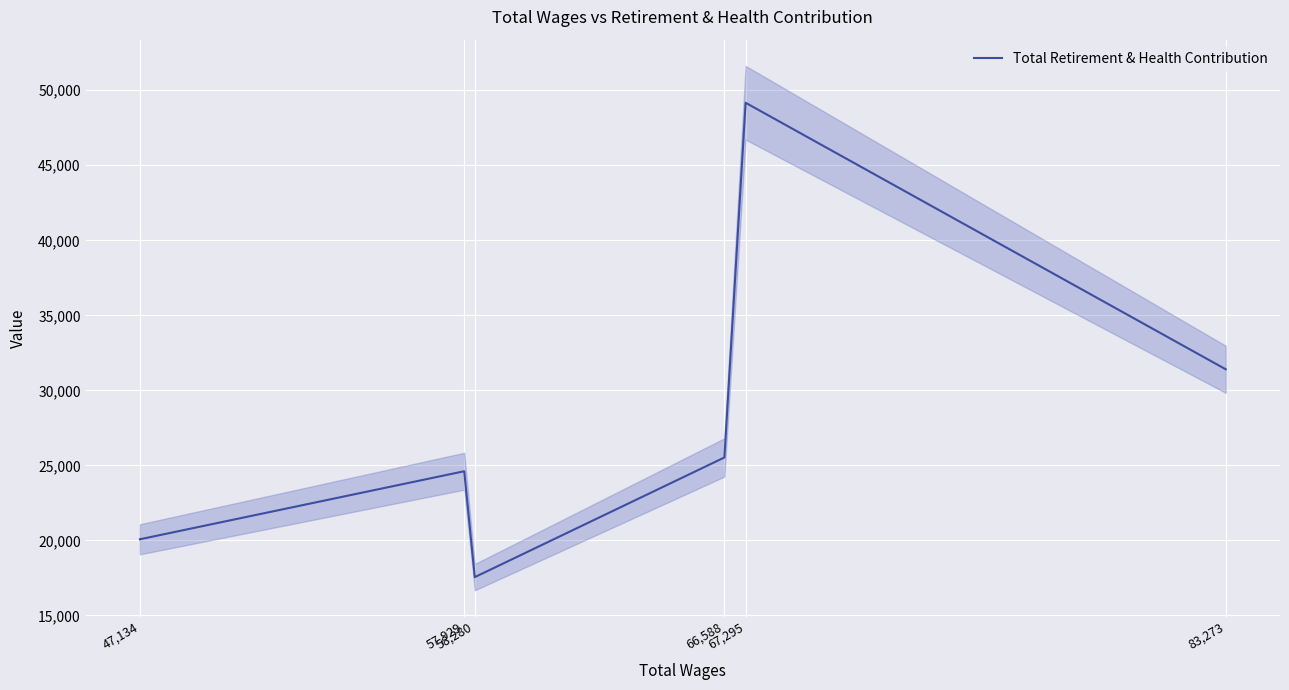

What is the maximum value shown in the chart?

49167